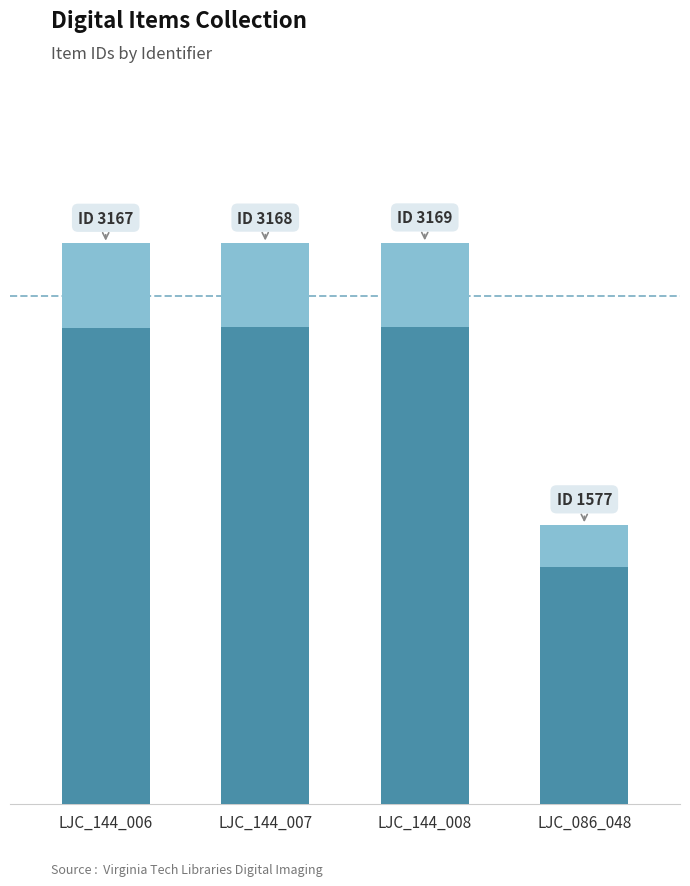

The value at LJC_144_006 is 1001.3. True or false?

False